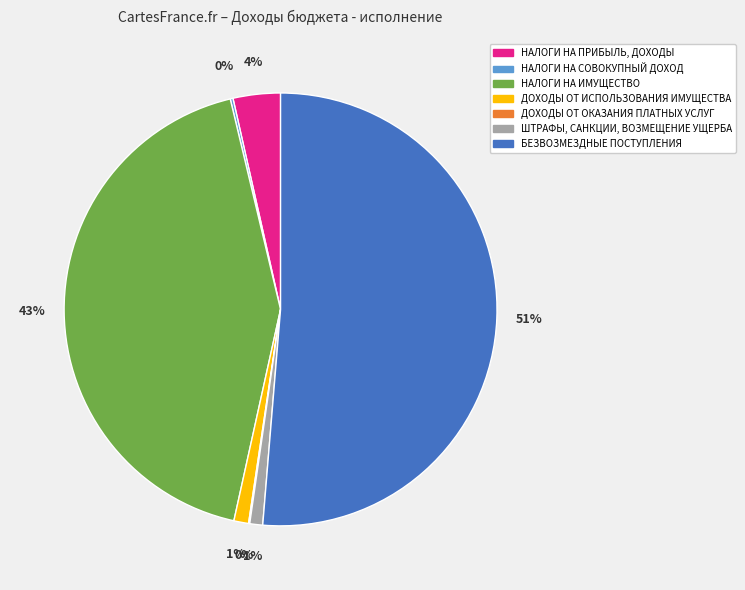

To the nearest percent, what percentage of the pie is ДОХОДЫ ОТ ИСПОЛЬЗОВАНИЯ ИМУЩЕСТВА?

1%